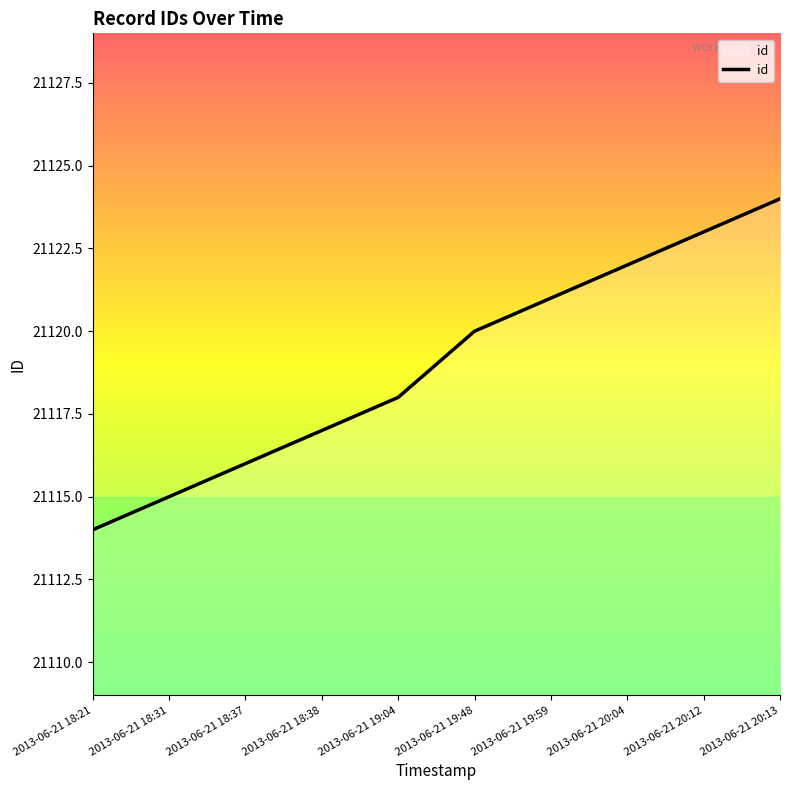

Rank the categories by value from lowest to highest.

2013-06-21 18:21, 2013-06-21 18:31, 2013-06-21 18:37, 2013-06-21 18:38, 2013-06-21 19:04, 2013-06-21 19:48, 2013-06-21 19:59, 2013-06-21 20:04, 2013-06-21 20:12, 2013-06-21 20:13